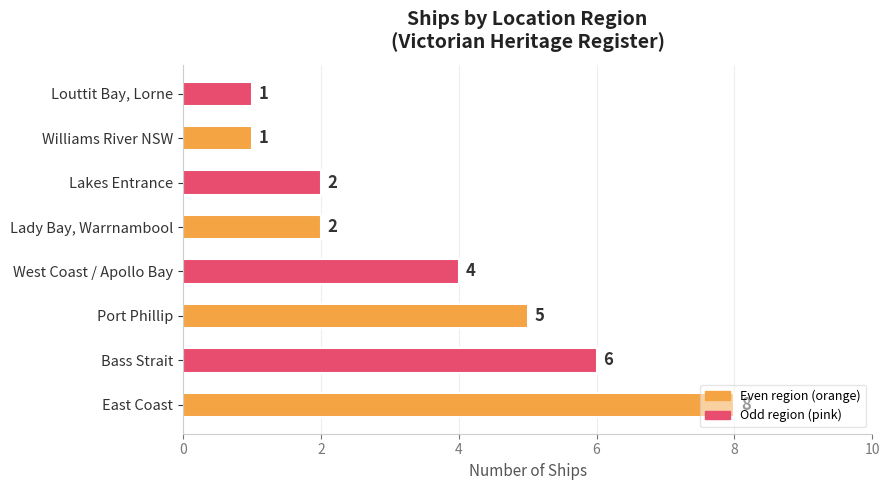

Does the chart contain stacked bars?

No